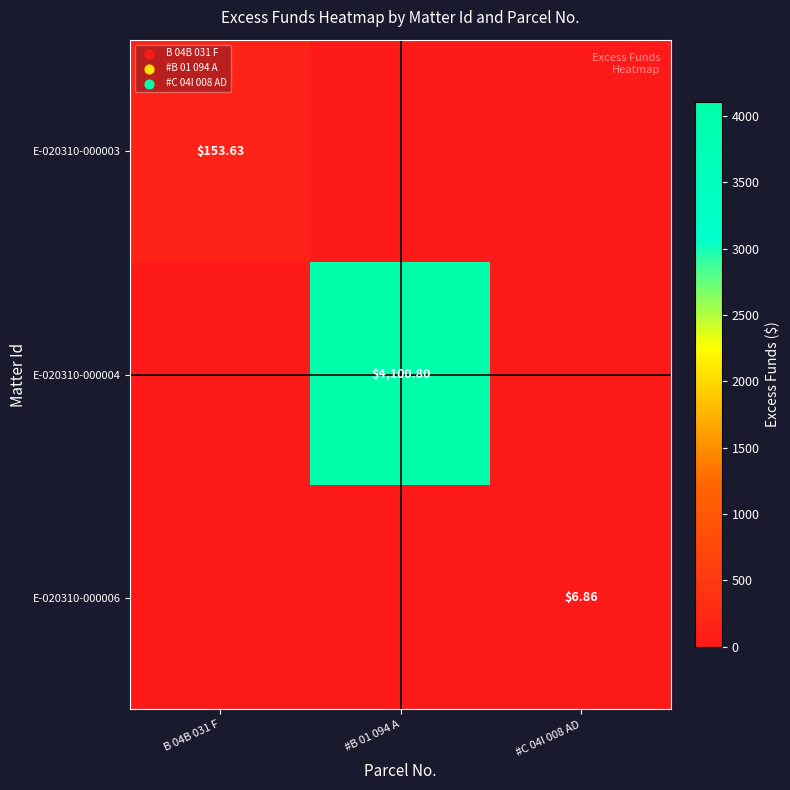

Rank the series at #C 04I 008 AD from highest to lowest value.

E-020310-000006, E-020310-000003, E-020310-000004